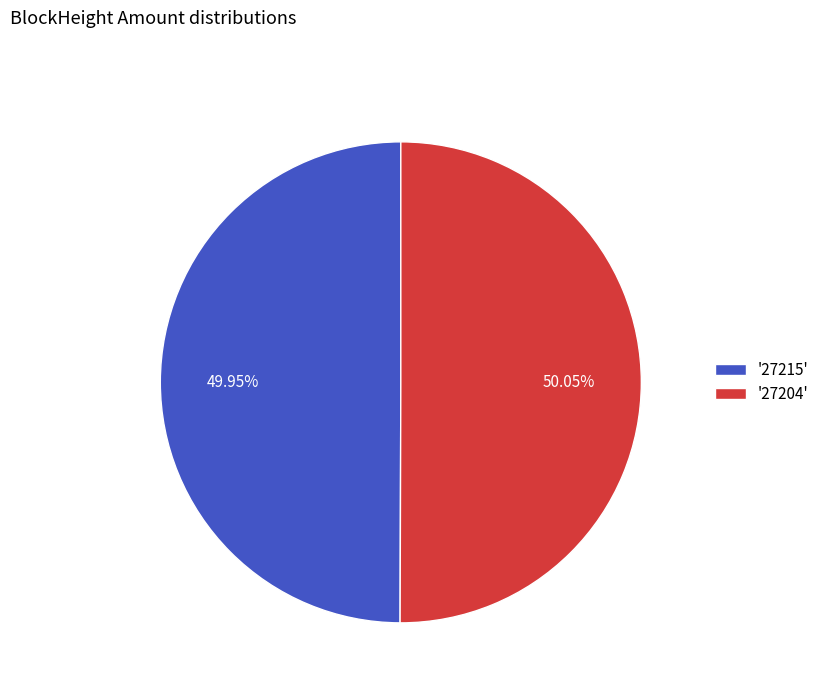

What is the ratio of the value at '27215' to the value at '27204'?

1.0